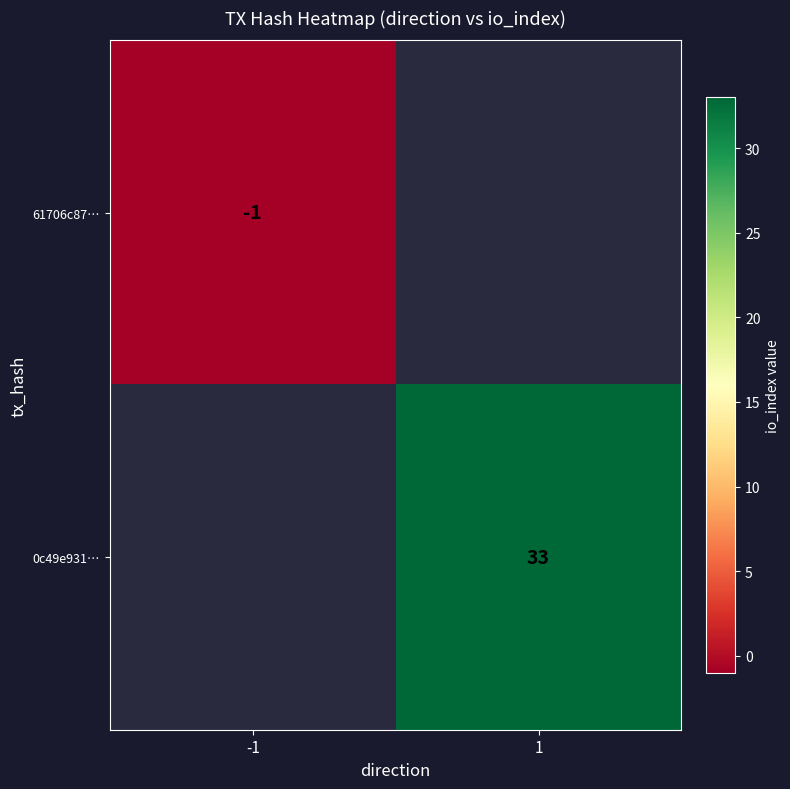

What is the total value across all series at 1?

33